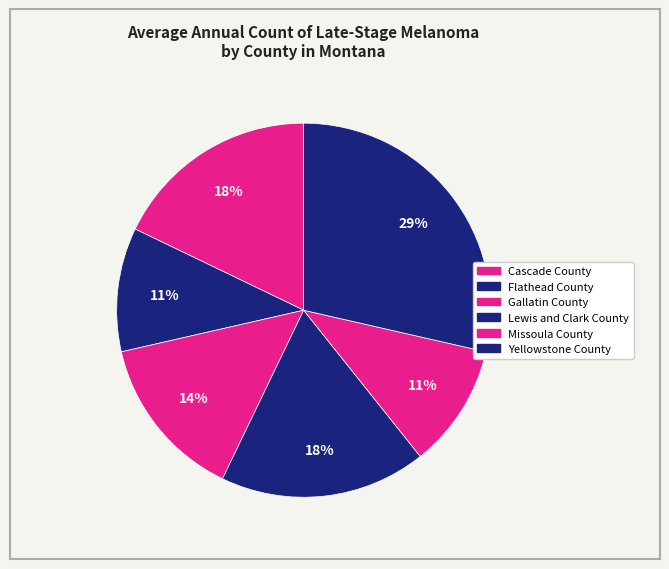

The Flathead County slice represents 21% of the pie. True or false?

False